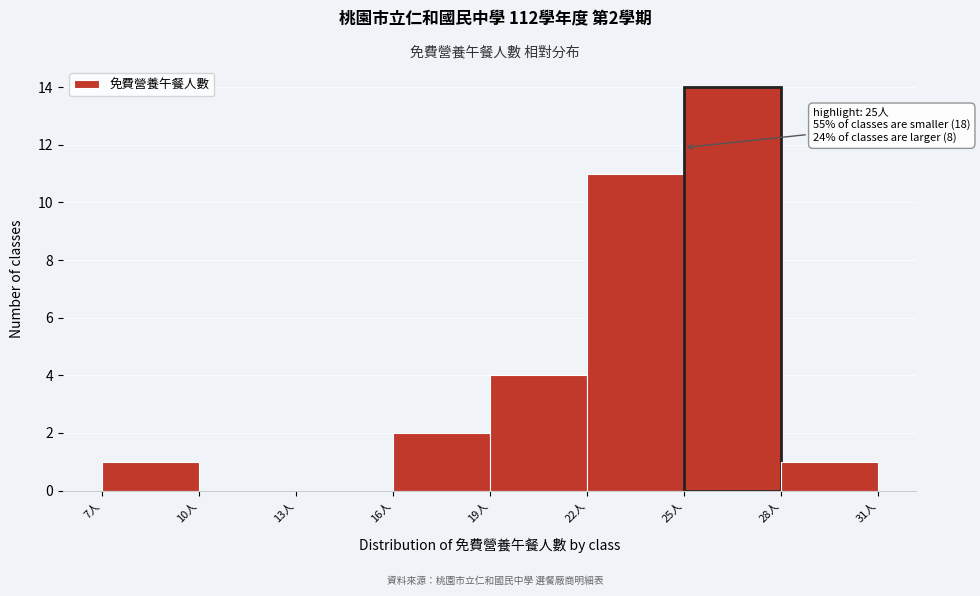

Which range on the x-axis has the tallest bar?

25 to 28